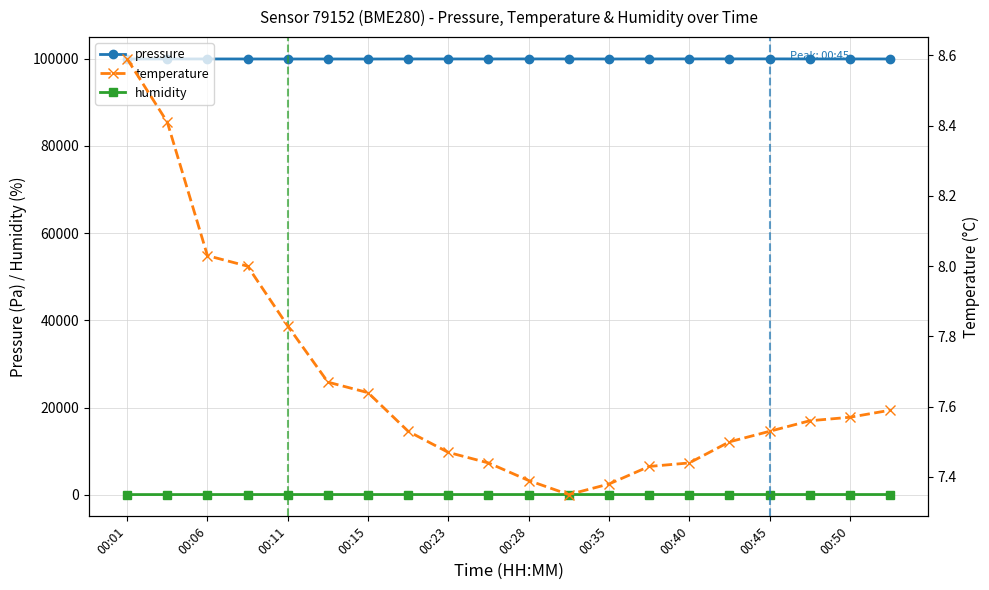

What is the sum of all temperature values?

153.3